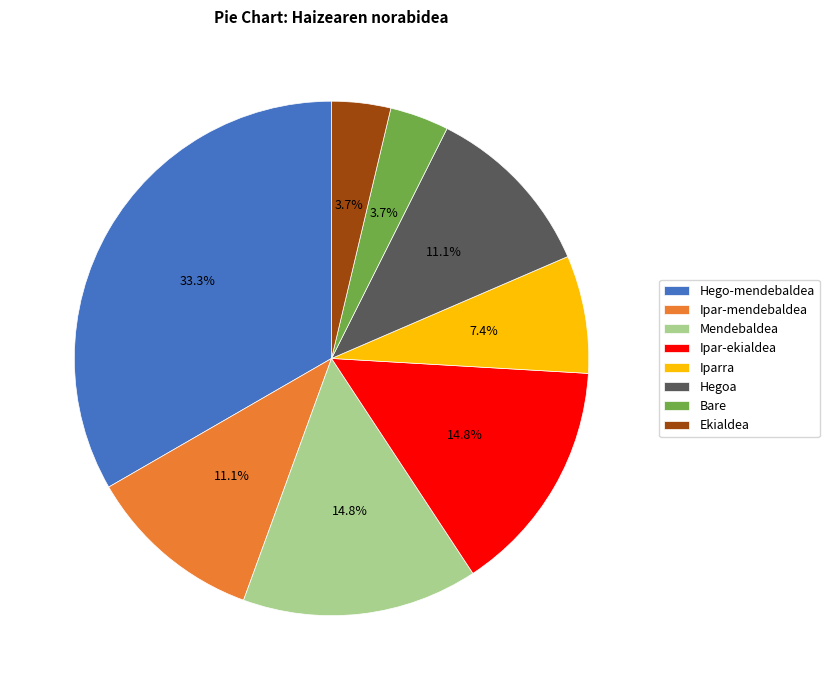

Does Bare represent more than half of the total?

No